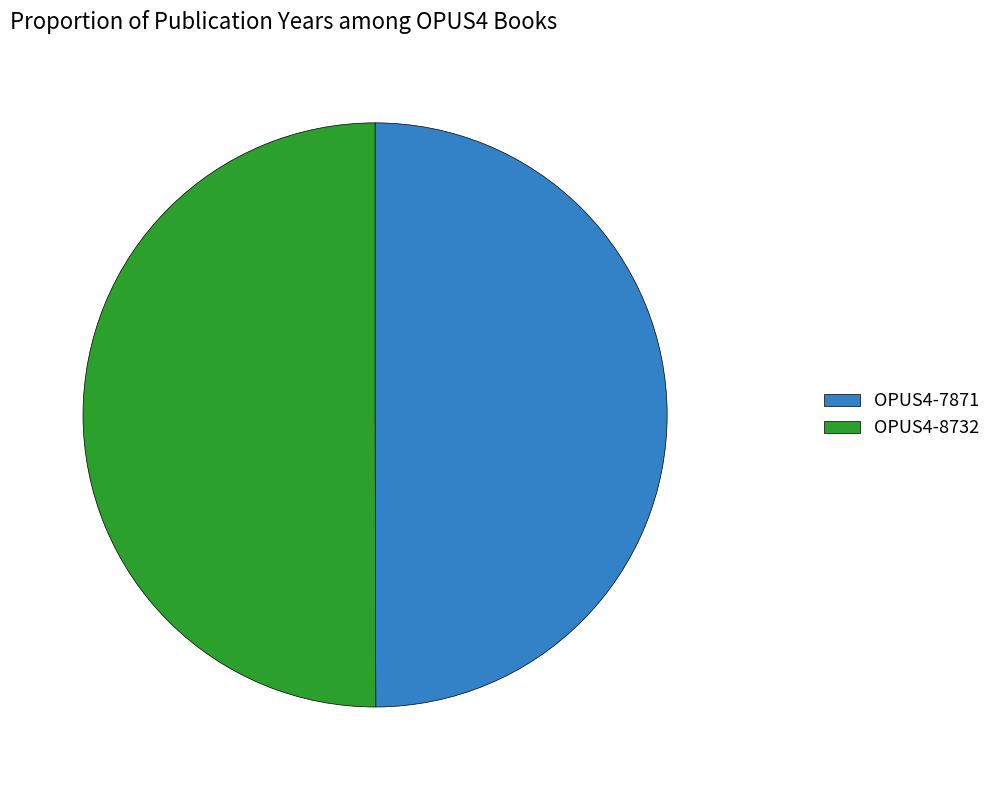

What is the ratio of the value at OPUS4-8732 to the value at OPUS4-7871?

1.0